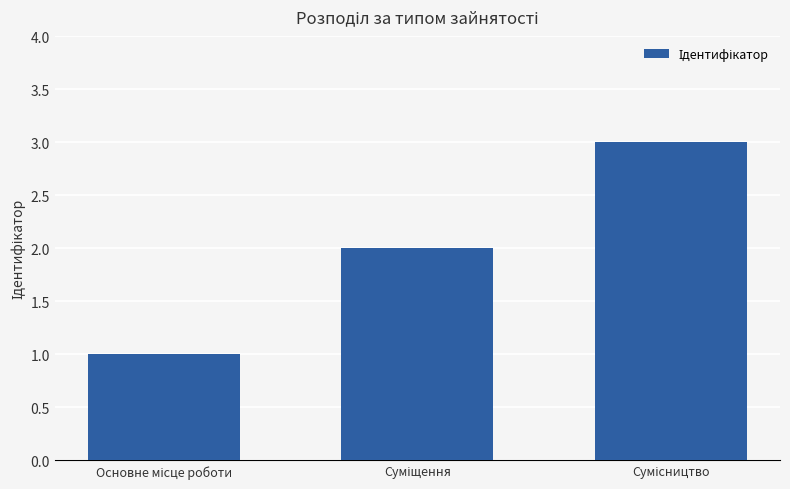

What is the value of the 2nd bar from the left?

2